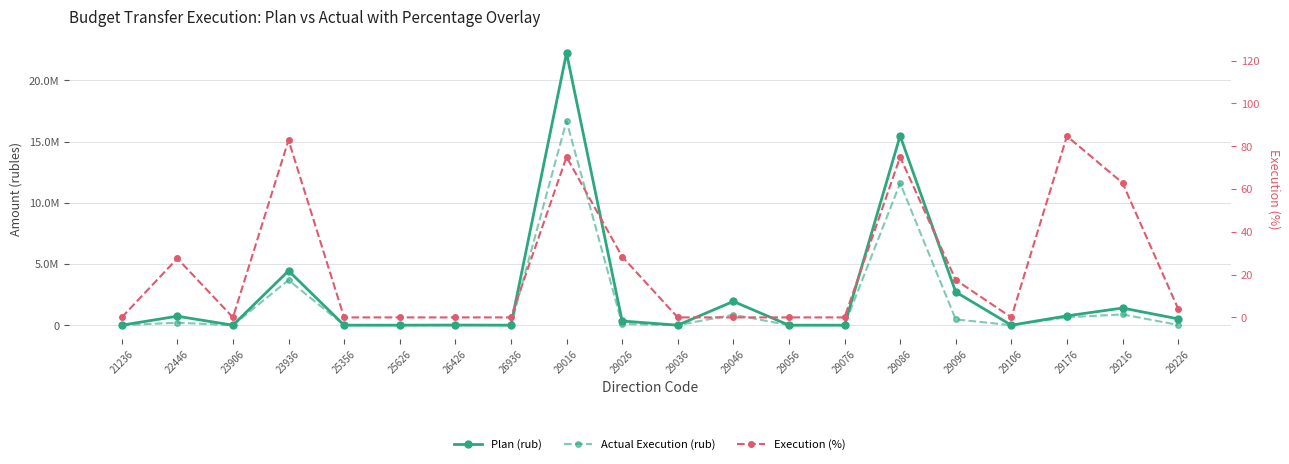

At how many categories does at least one series exceed 3415156?

3